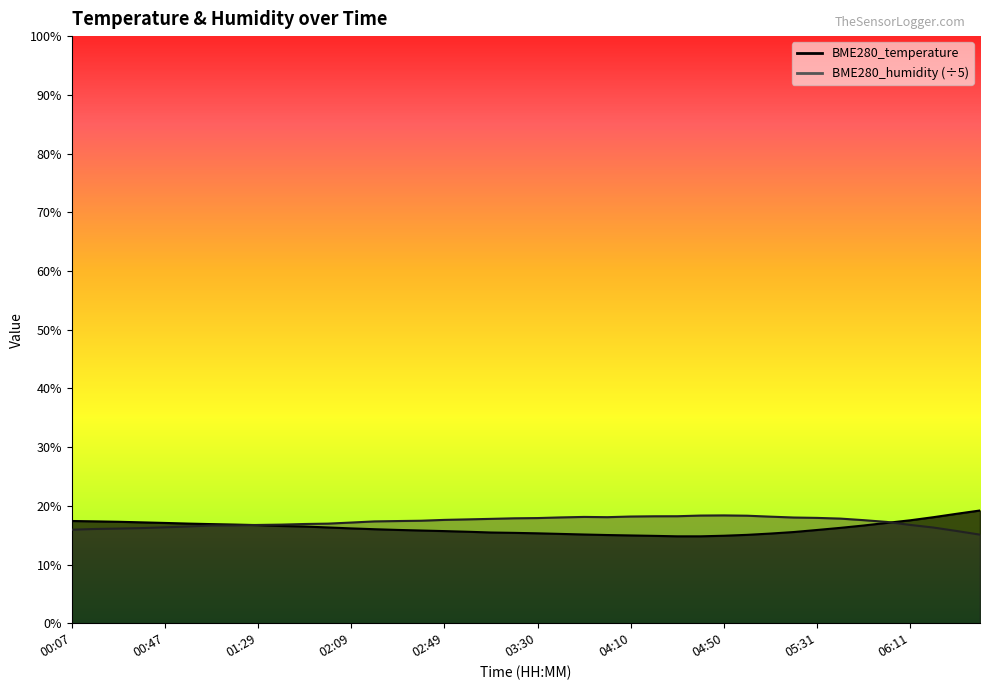

What is the value of the BME280_temperature point at the 34th from the left?

16.2